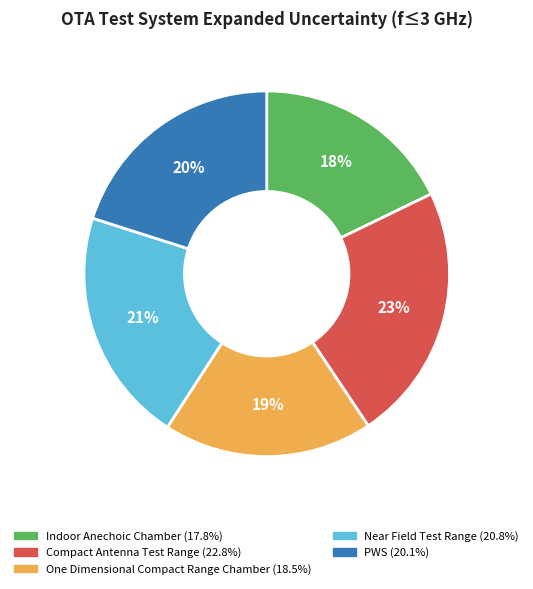

How many segments does this pie chart have?

5